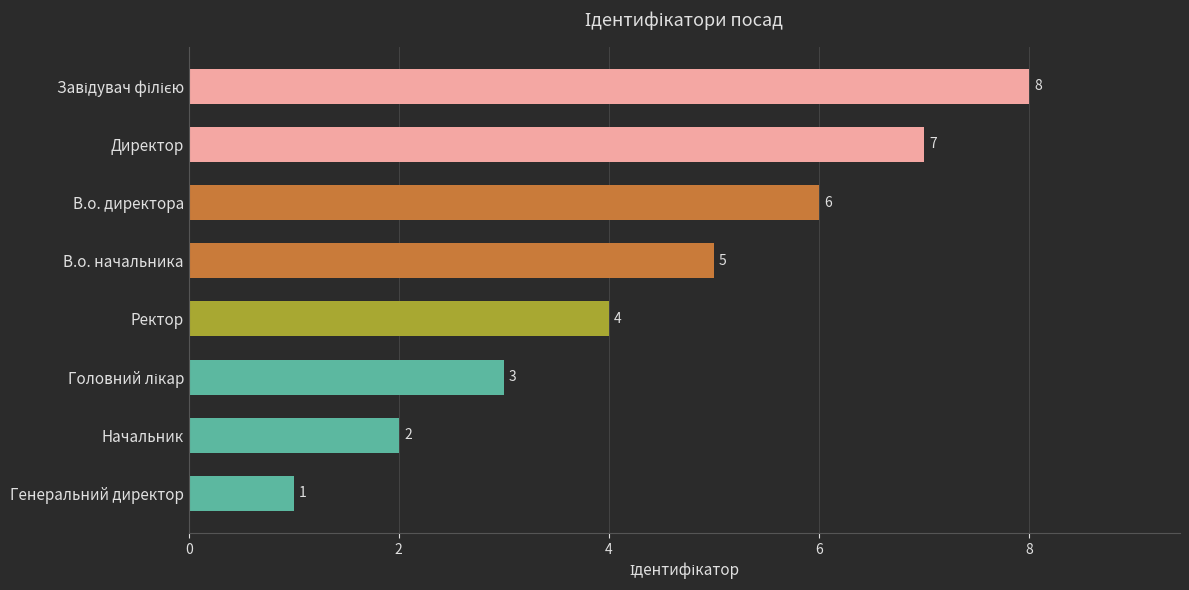

Count the values in the range 3 to 7.

5